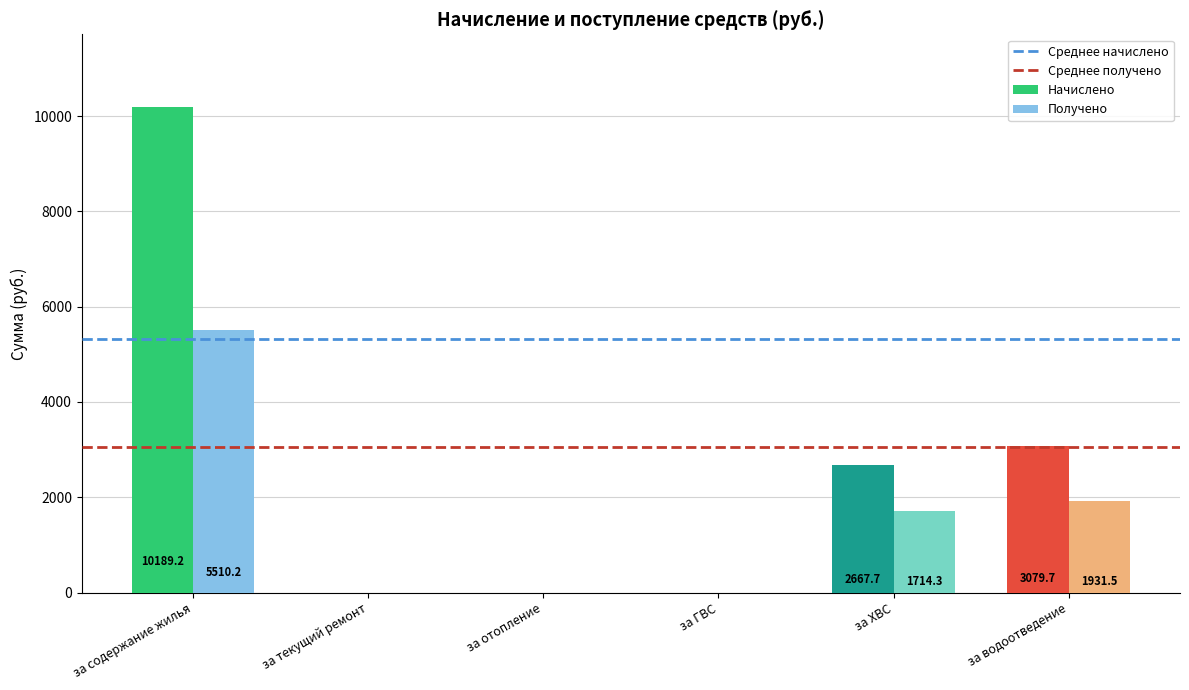

What is the sum of all Получено values?

9156.0